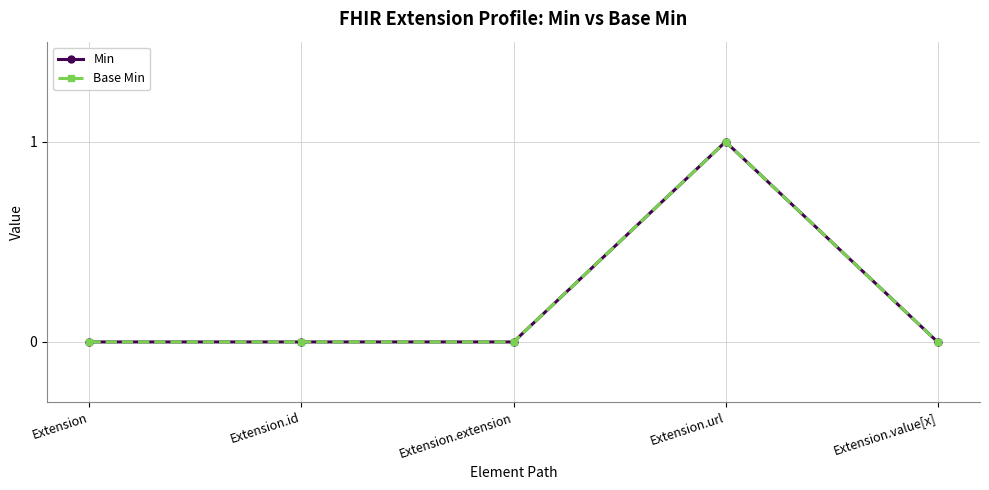

Does the chart have visible grid lines?

Yes